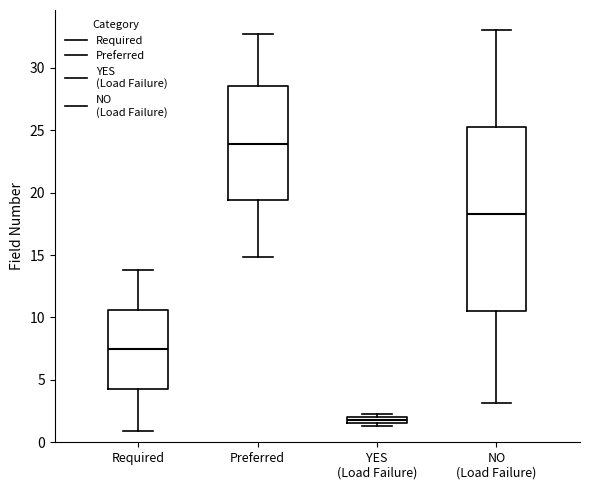

Where is the lower edge of the box for NO (Load Failure) on the y-axis? The values are not printed on the chart, so give them approximately, as read against the axis.

10.5